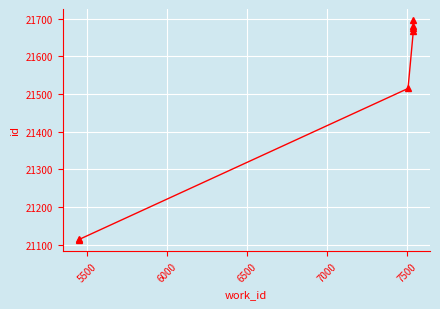

What is the sum of all values?

150461